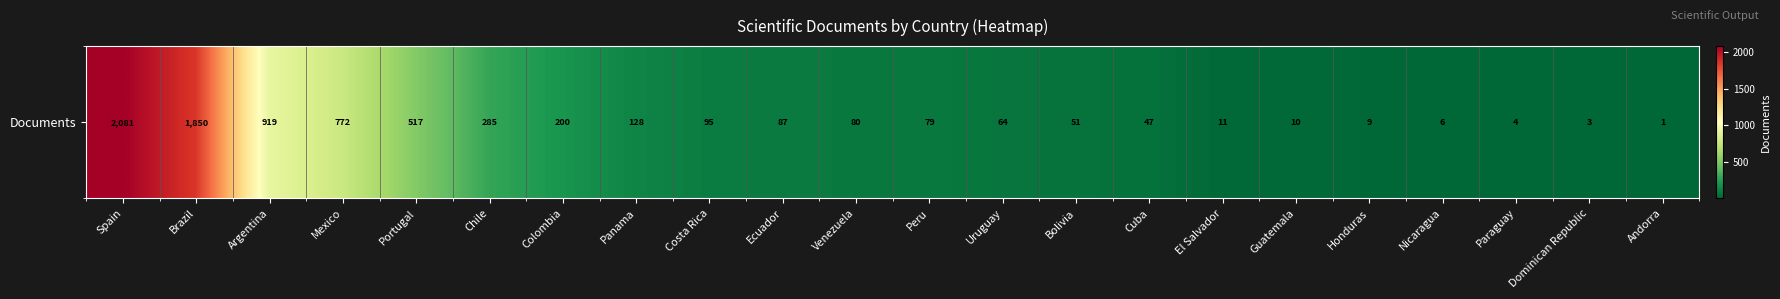

What is the maximum value shown in the chart?

2081